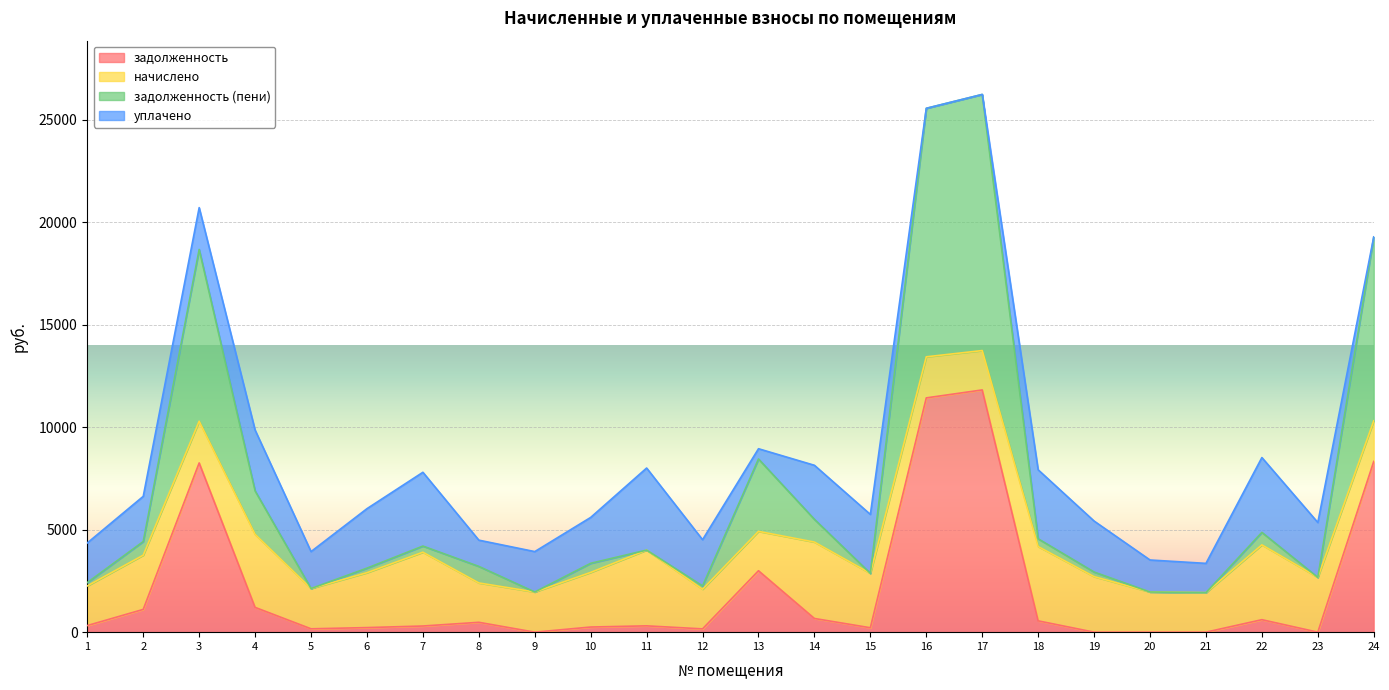

What is the total value across all series at 5?

3930.5